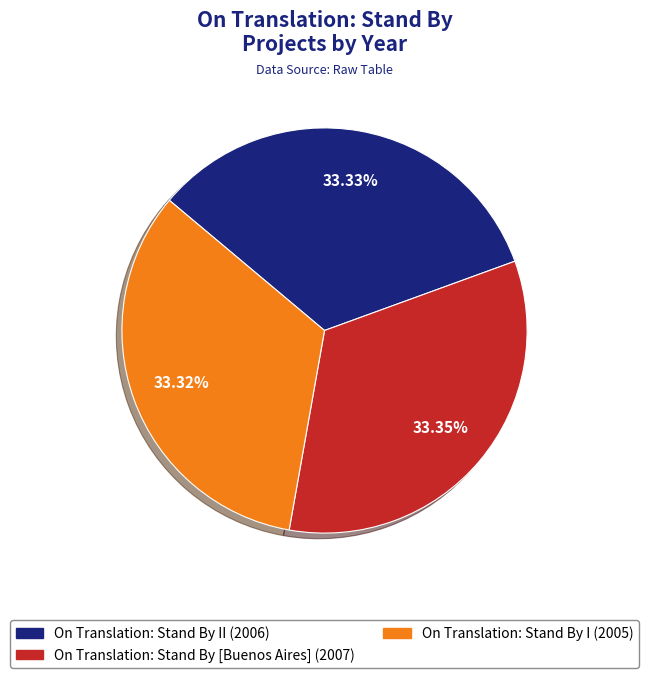

Does any single category account for the majority?

No